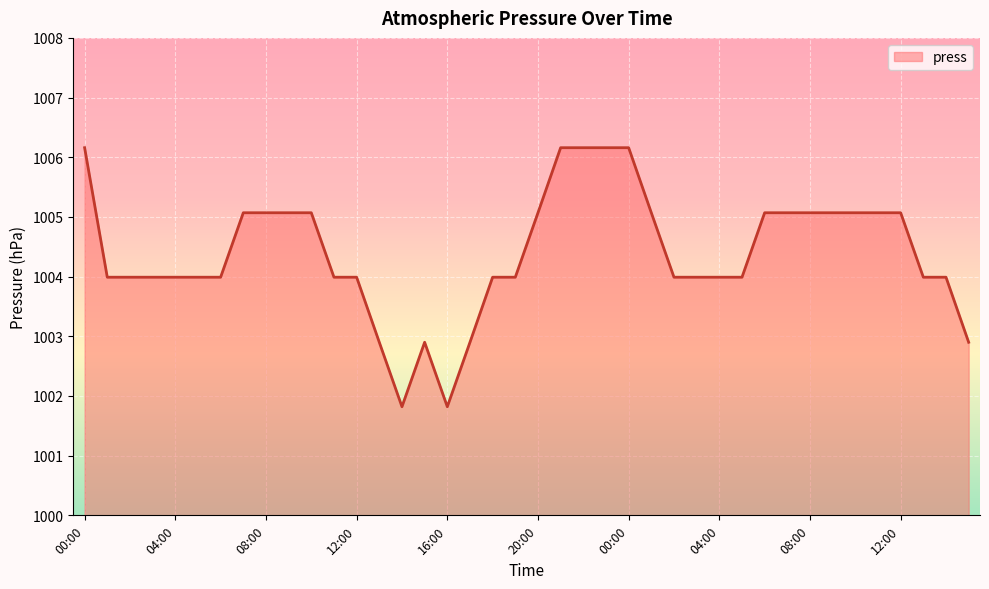

What is the sum of all values?

40175.8